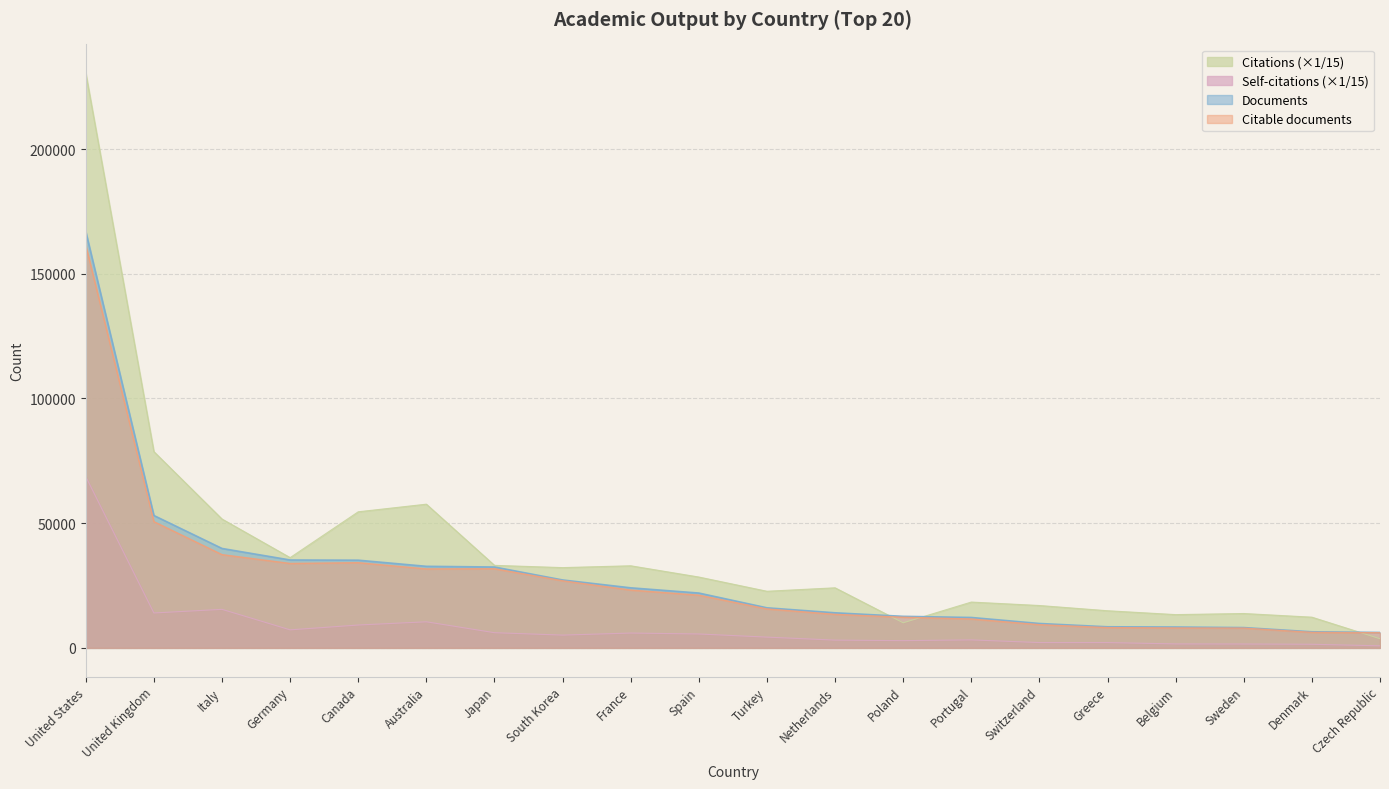

Which category has the highest value in the Self-citations series?

United States